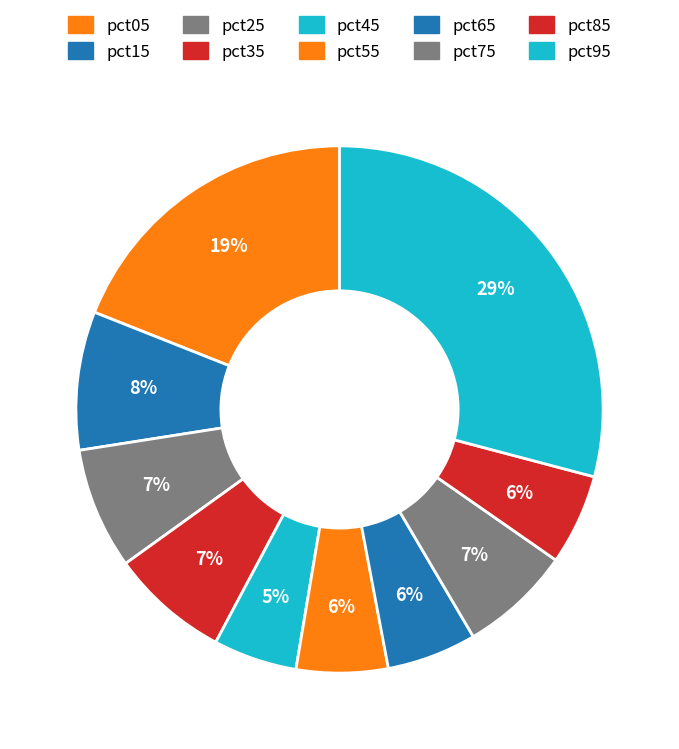

Does any single category account for the majority?

No